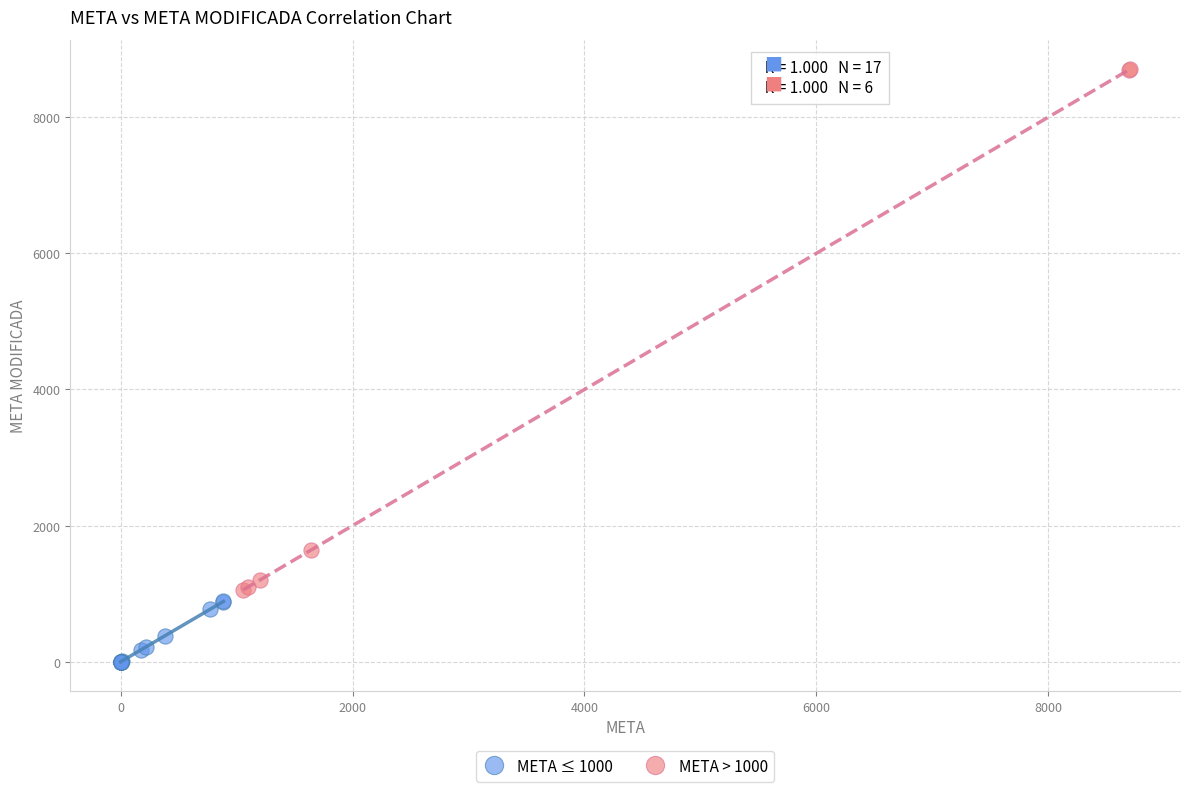

Which series reaches the minimum Y coordinate?

META ≤ 1000